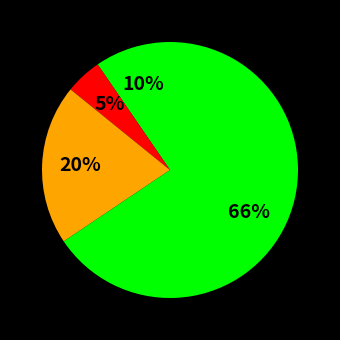

How many segments does this pie chart have?

4